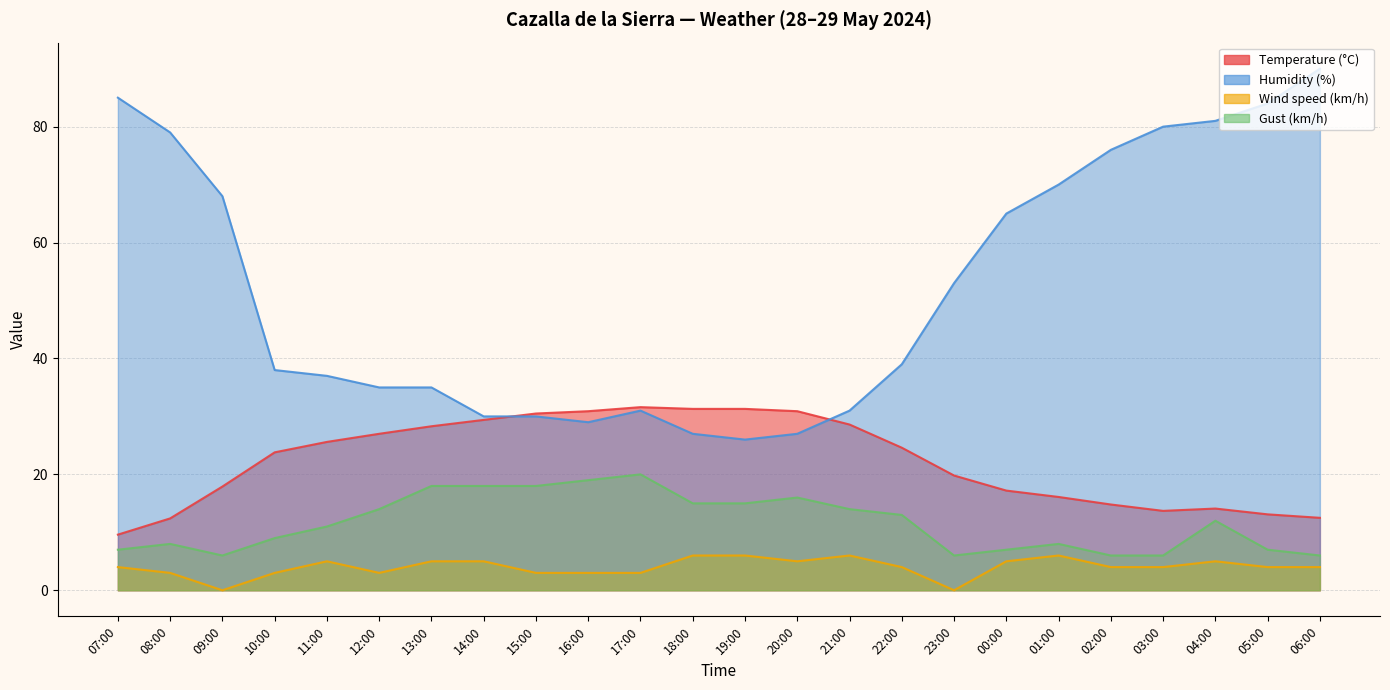

In Wind speed (km/h), how many points are lower than both neighbors (excluding endpoints)?

4